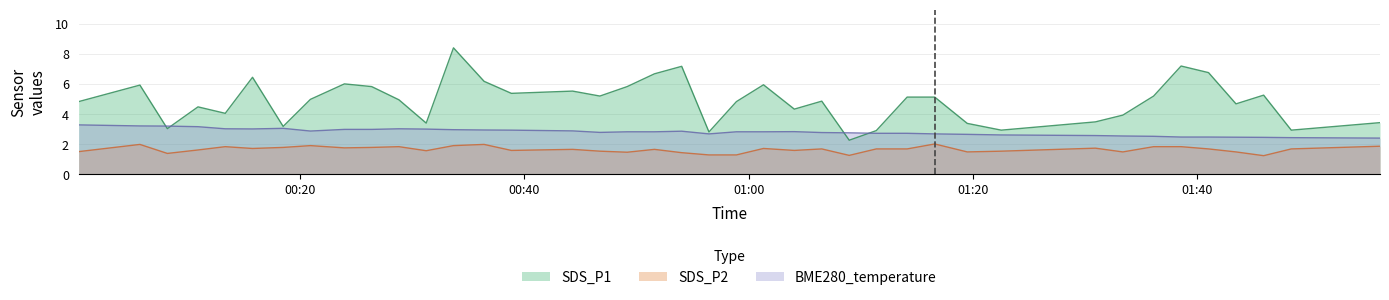

What is the spread (max minus min) of values at 2022/04/18 00:20:54?

3.1